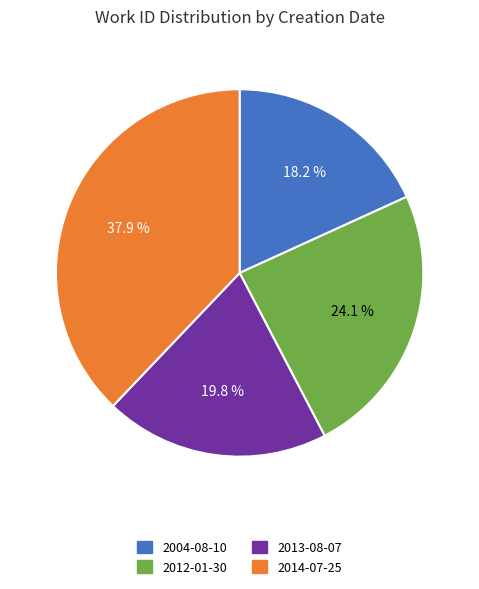

What is the ratio of the value at 2013-08-07 to the value at 2014-07-25?

0.5